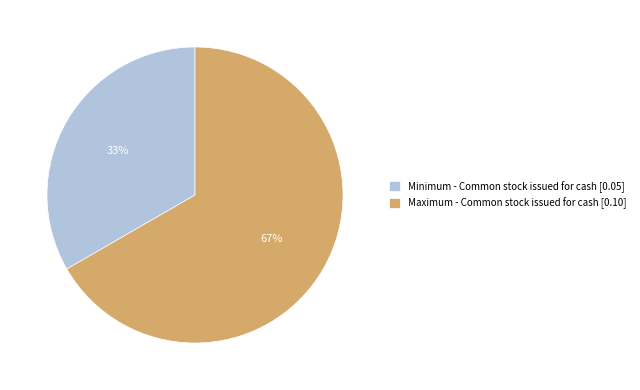

To the nearest percent, what is the combined percentage of Minimum - Common stock issued for cash [0.05] and Maximum - Common stock issued for cash [0.10]?

100%